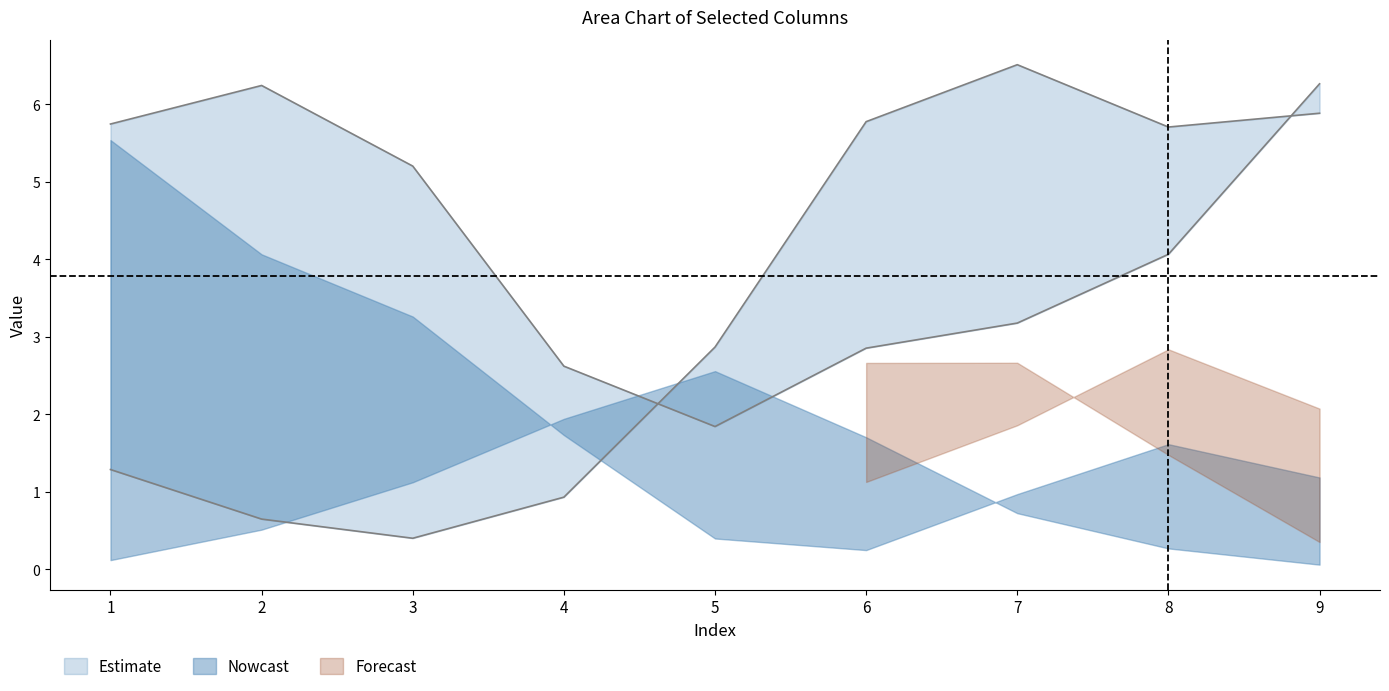

Does the chart have visible grid lines?

No